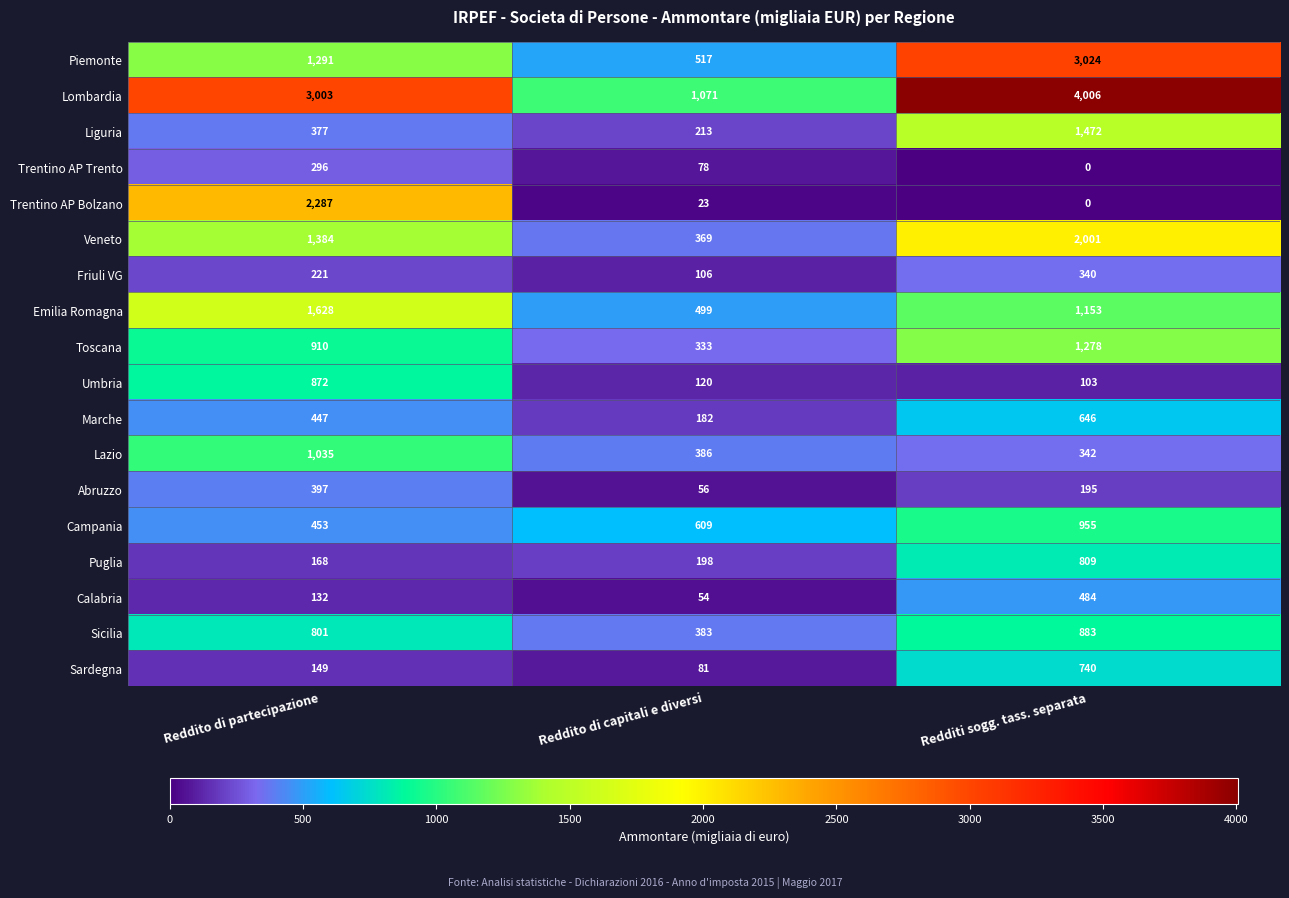

What is the total value across all series at Reddito di partecipazione?

15851